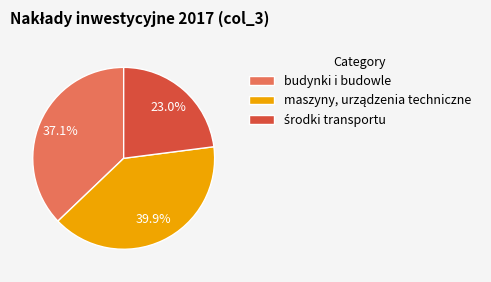

Does any single category account for the majority?

No